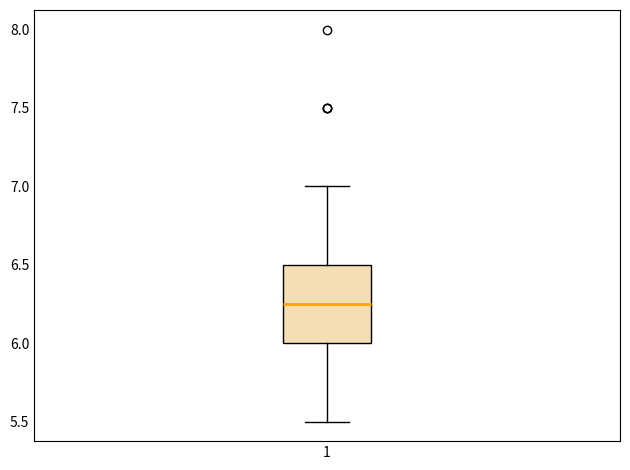

Transcribe this box plot: give where the median line is, the range the box spans, and where the two whiskers end, as read against the y-axis. The values are not printed on the chart, so give them approximately, as read against the axis.

median 6.25, box 6.00 to 6.50, whiskers 5.50 to 7.00